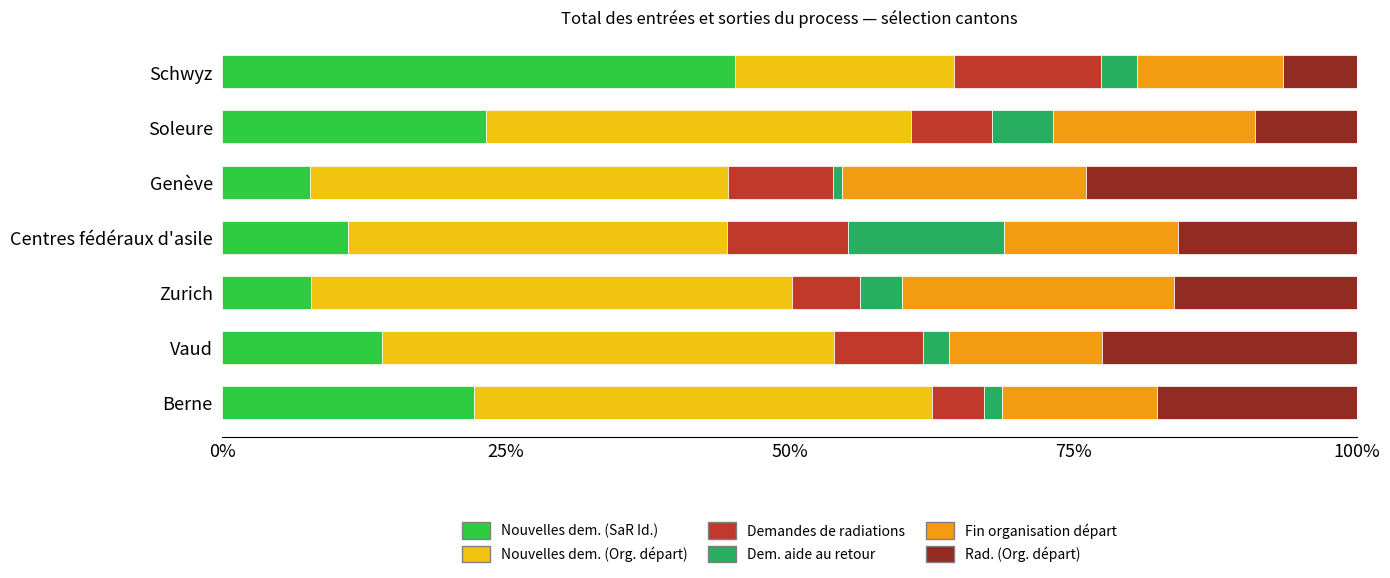

What is the total value across all series at Centres fédéraux d'asile?

100.0